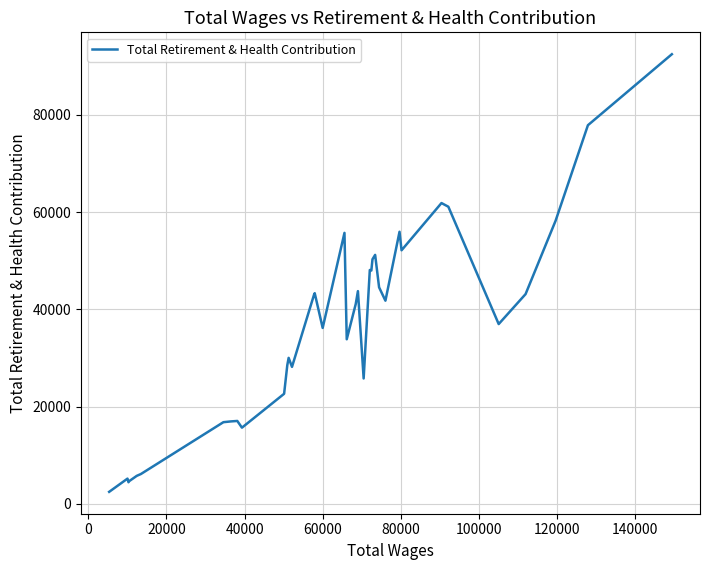

What is the maximum value shown in the chart?

92482